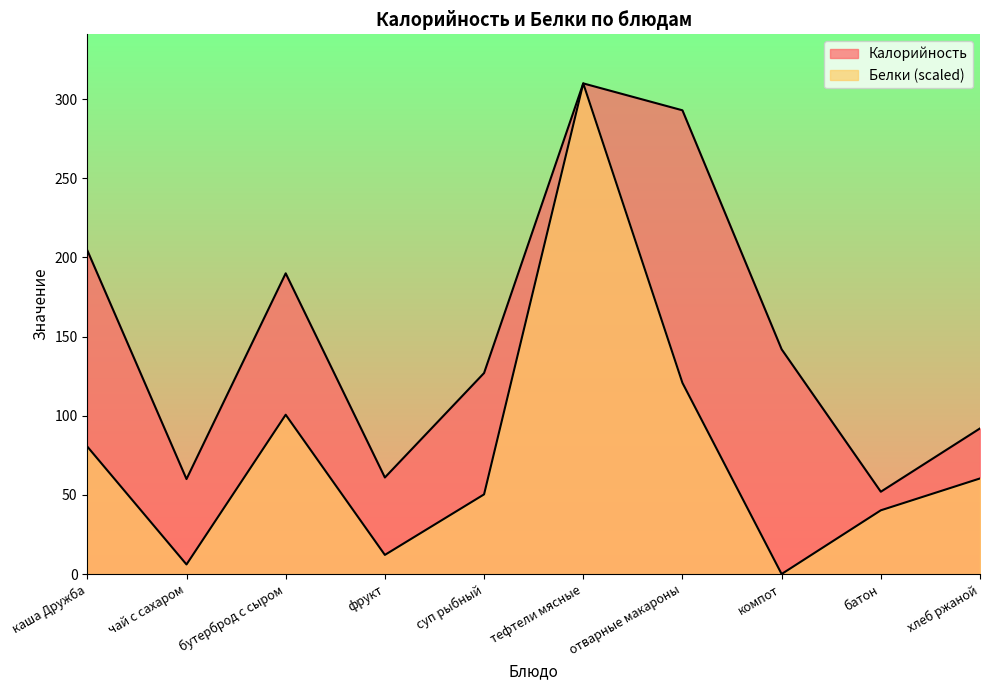

Reading right to left, what are all the values shown in this chart?

Калорийность: 92.0	52.0	142.0	293.0	310.0	127.0	61.0	190.0	60.0	204.5
Белки: 60.4	40.3	0.0	120.8	310.0	50.3	12.1	100.6	6.0	80.5